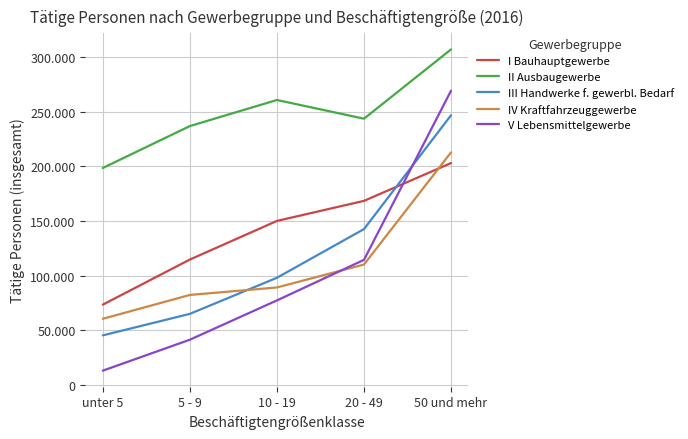

At how many categories does at least one series exceed 96659?

5